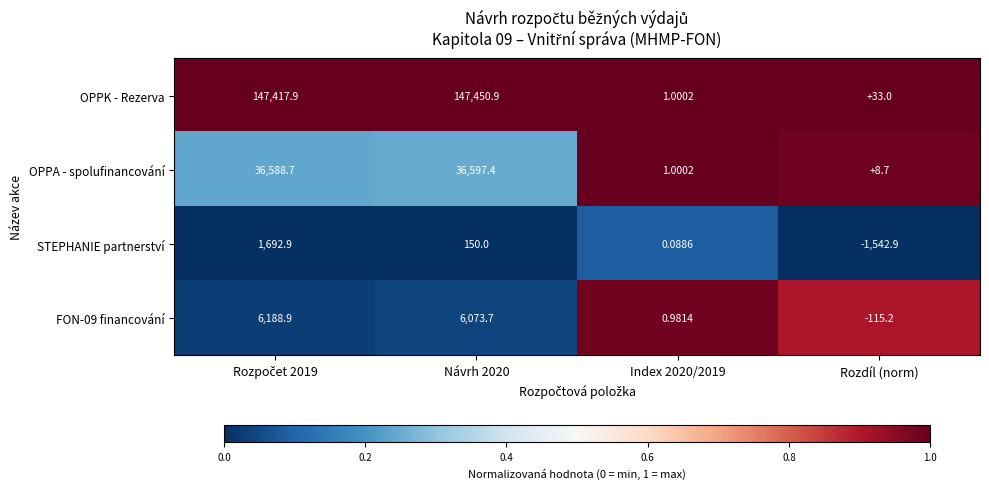

How many series are shown in this chart?

4